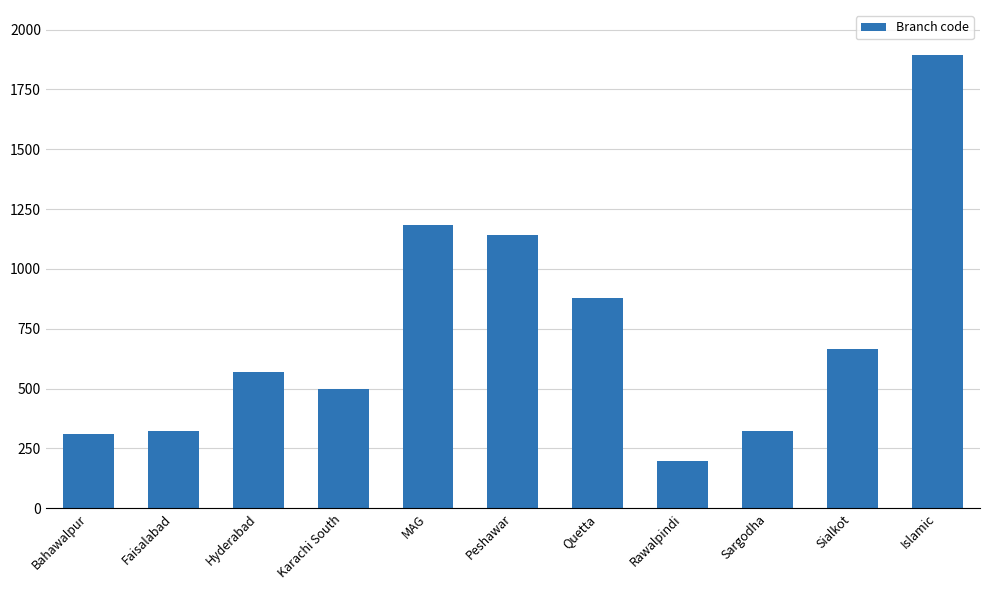

Approximately how many times larger is the value at MAG compared to Bahawalpur?

3.8